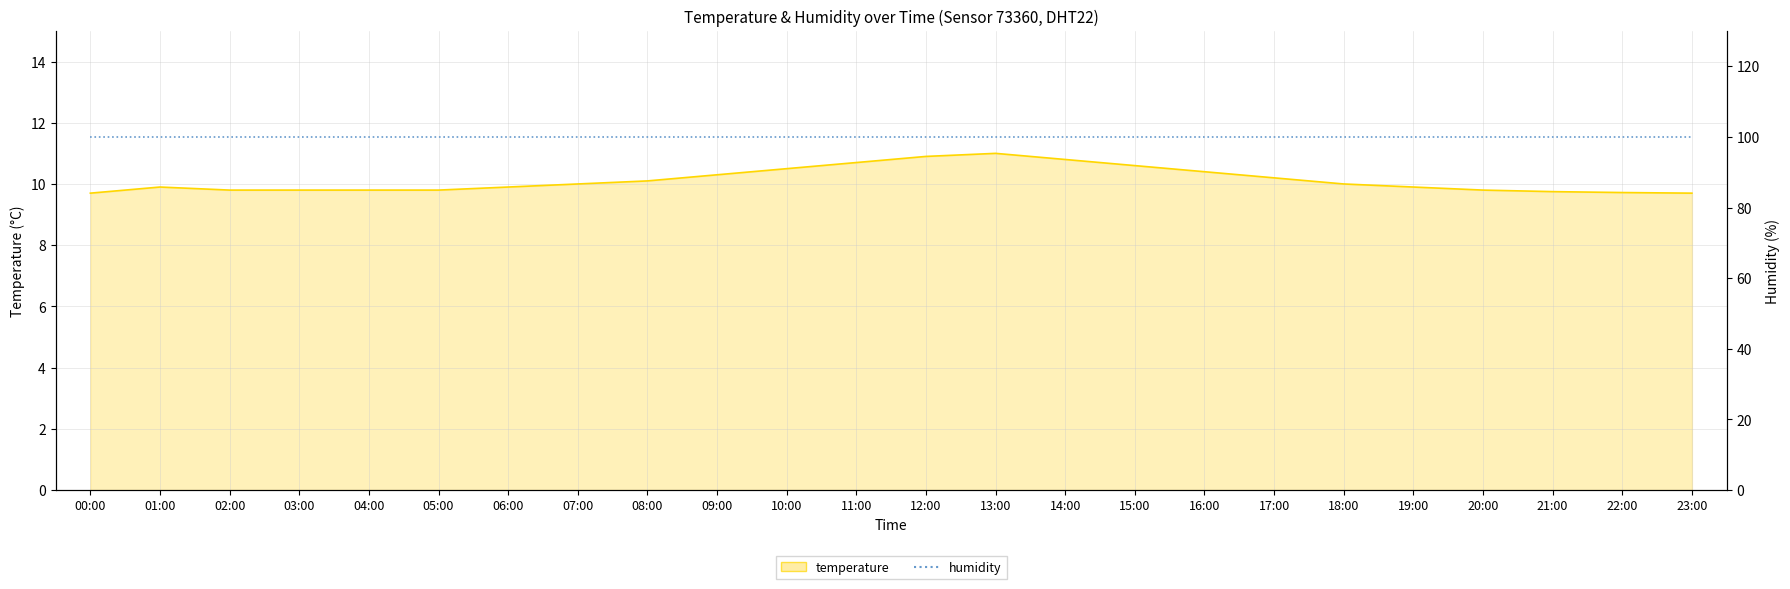

Reading left to right, extract all data points from this chart.

9.7	9.9	9.8	9.8	9.8	9.8	9.9	10.0	10.1	10.3	10.5	10.7	10.9	11.0	10.8	10.6	10.4	10.2	10.0	9.9	9.8	9.8	9.7	9.7